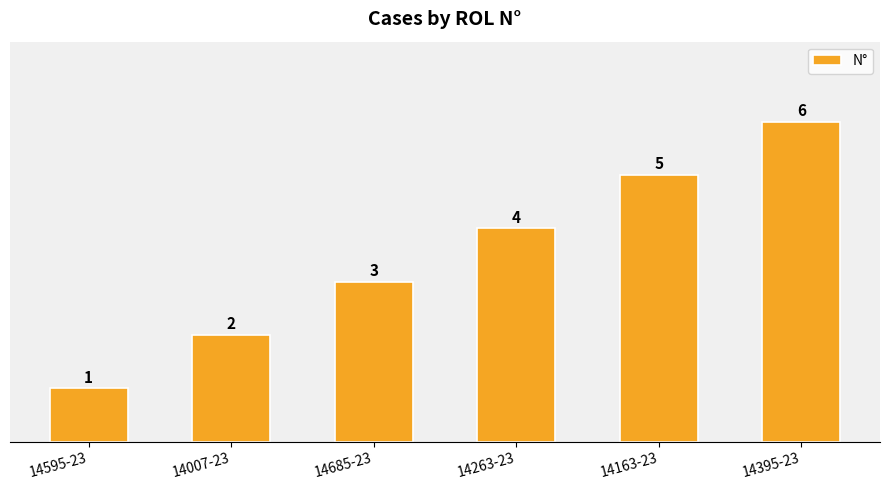

What is the difference between the maximum and minimum values?

5